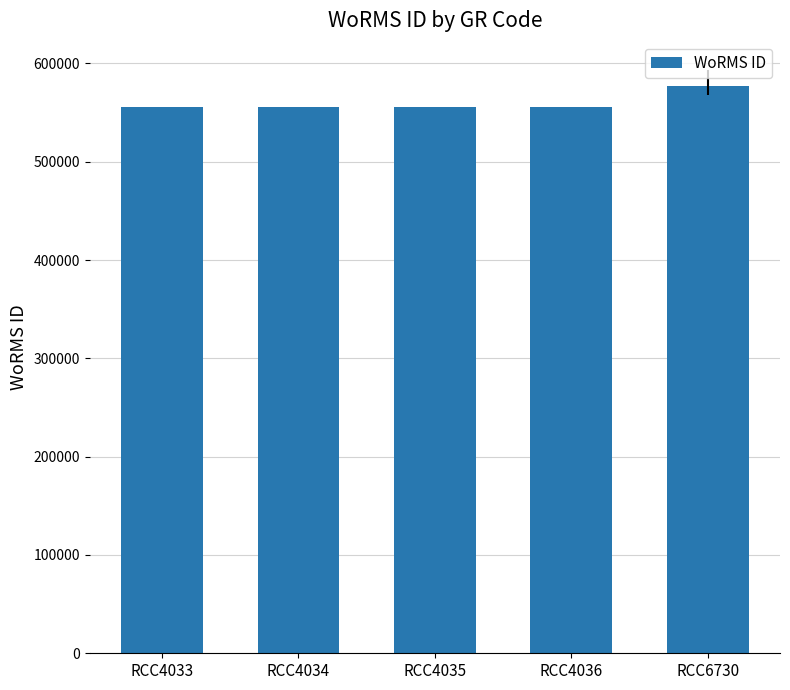

Is it true that the value at RCC6730 is 576682?

True